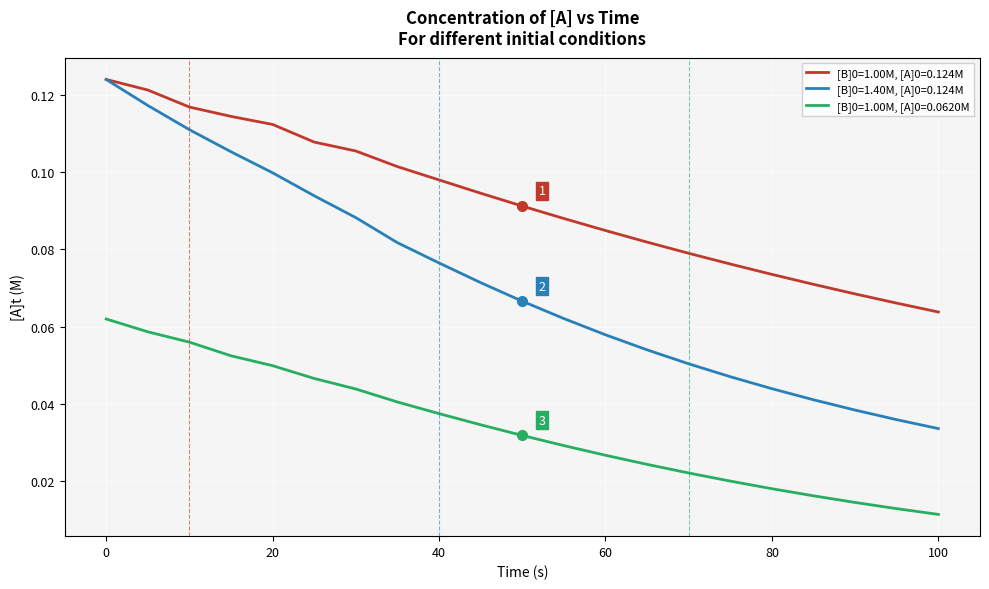

True or false: [B]0=1.00M, [A]0=0.124M and [B]0=1.00M, [A]0=0.0620M intersect in this chart.

False